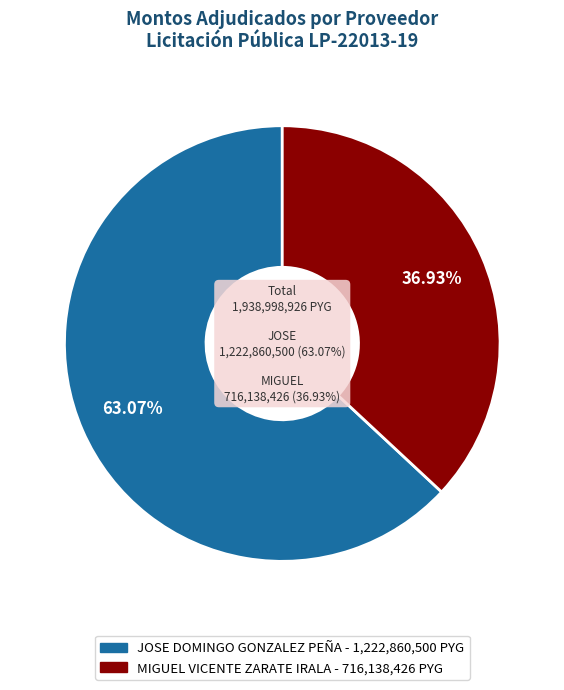

How many segments does this pie chart have?

2